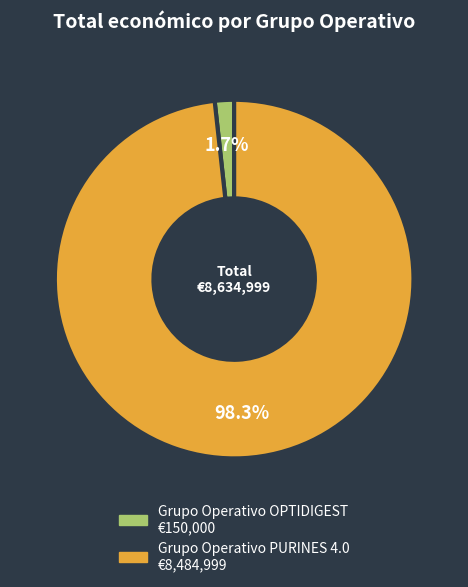

Which slice is the largest?

Grupo Operativo PURINES 4.0